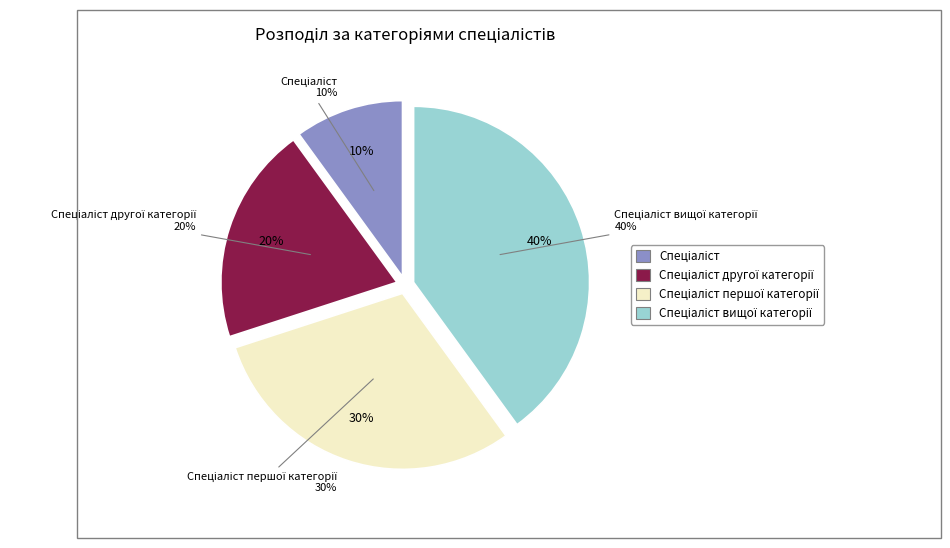

Do Спеціаліст and Спеціаліст першої категорії together represent more than half of the pie?

No